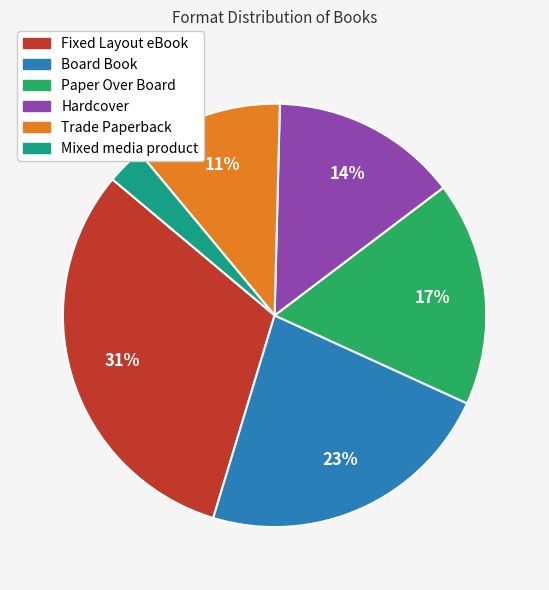

What is the smallest slice in the pie chart?

Mixed media product